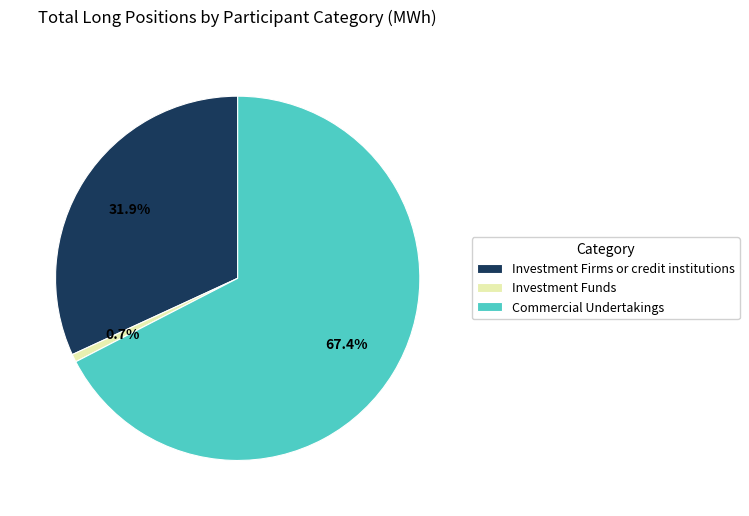

What percentage do Commercial Undertakings and Investment Firms or credit institutions together represent?

99.3%